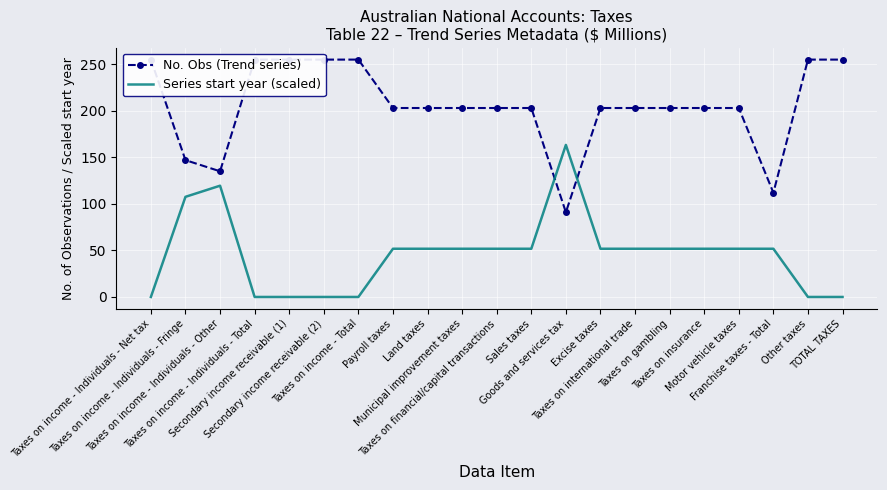

What is the greatest value displayed?

255.0